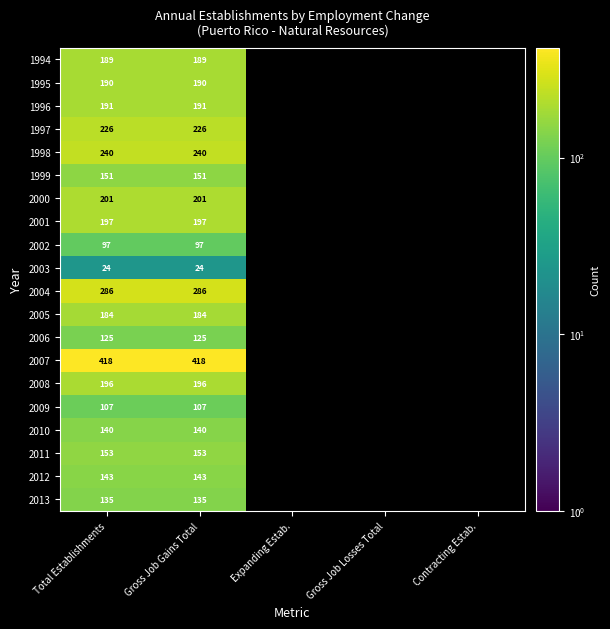

Rank the series at Total Establishments from highest to lowest value.

2007, 2004, 1998, 1997, 2000, 2001, 2008, 1996, 1995, 1994, 2005, 2011, 1999, 2012, 2010, 2013, 2006, 2009, 2002, 2003